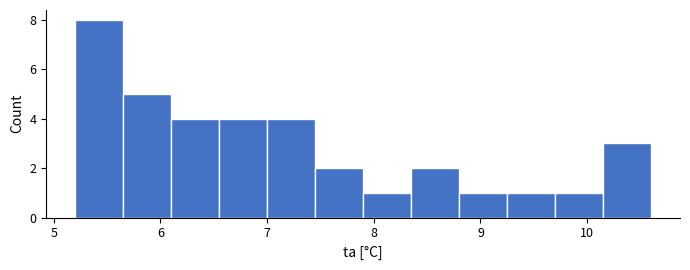

Over which range of the x-axis is the bar tallest?

5.20 to 5.65